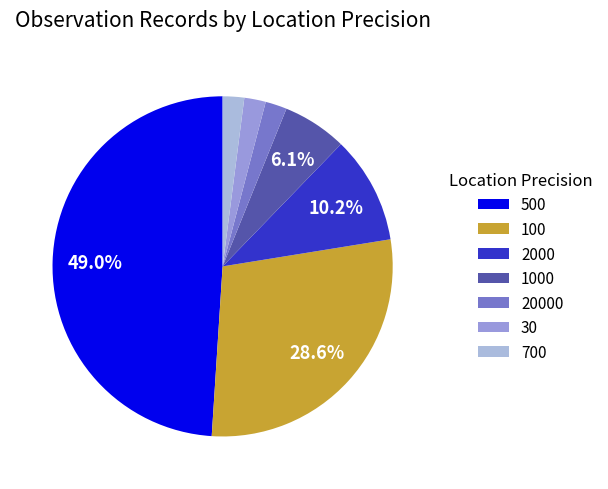

To the nearest percent, what is the difference between the 2000 and 500 slice percentages?

39%